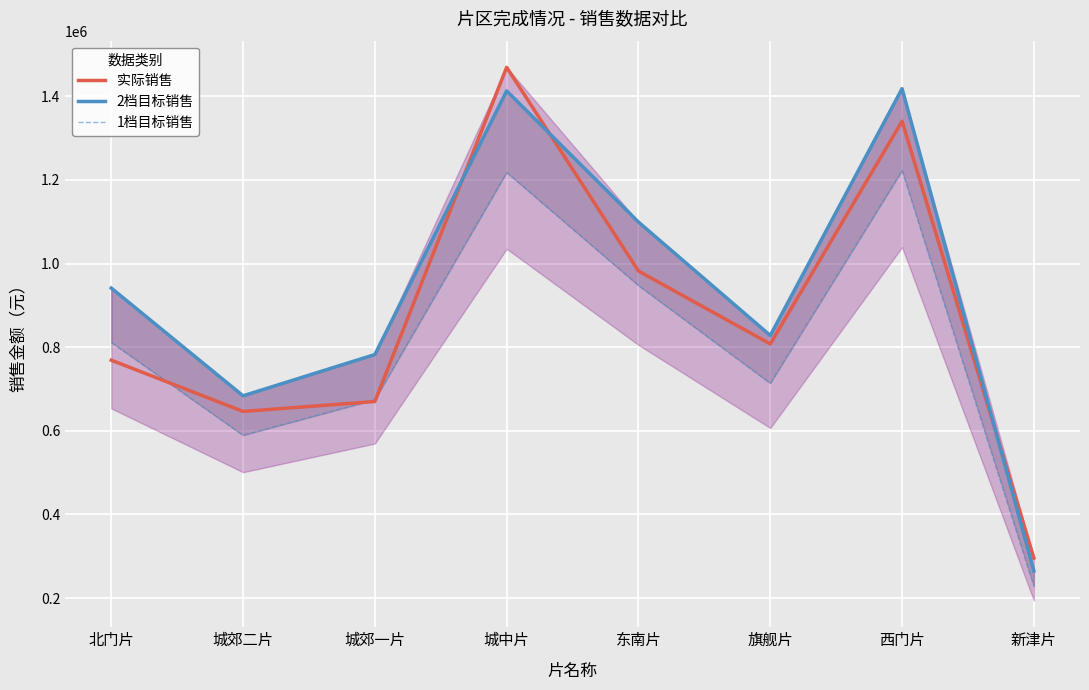

Which series has the largest total across all categories?

2档目标销售